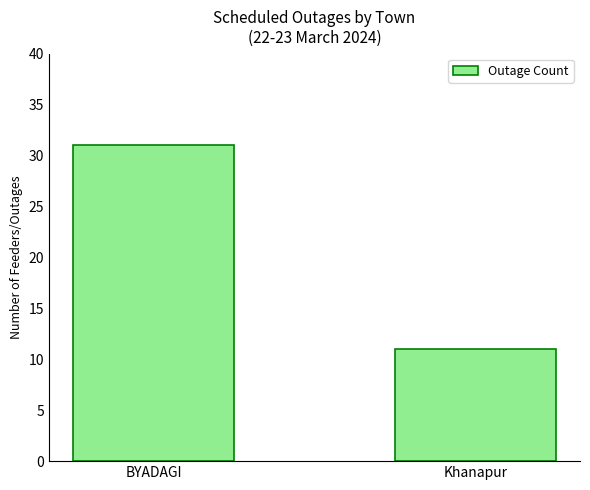

Reading right to left, what are all the values shown in this chart?

11	31